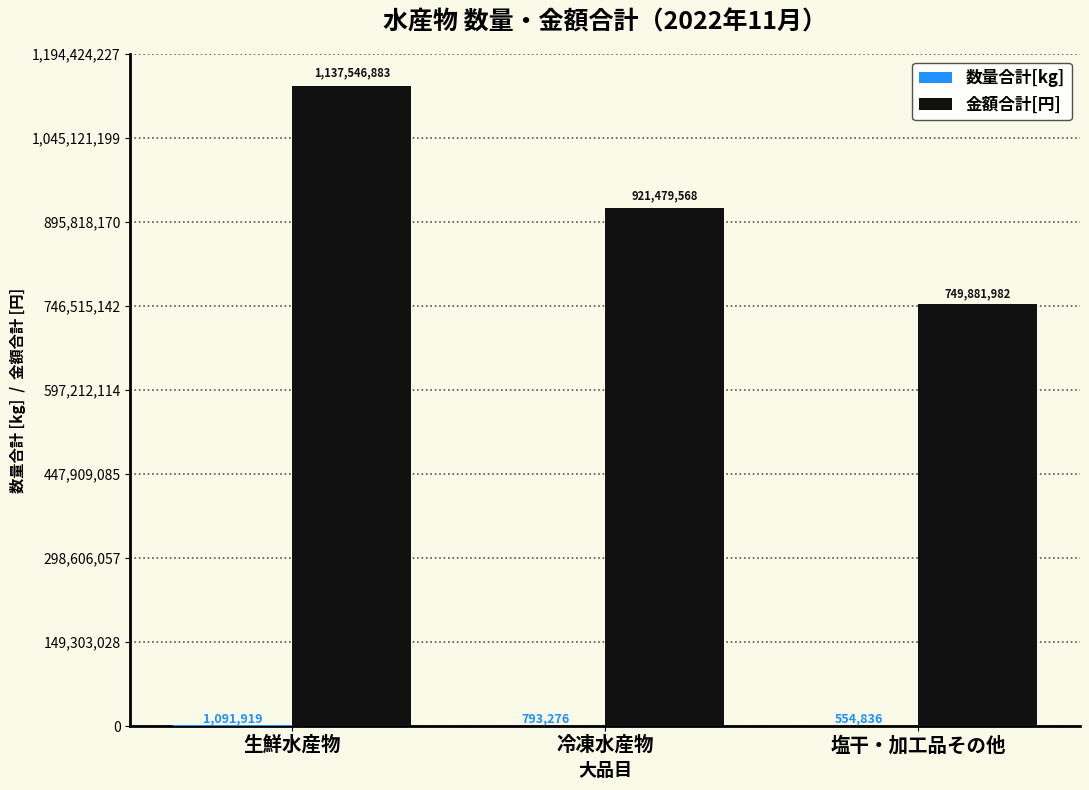

What is the greatest value displayed?

1137546883